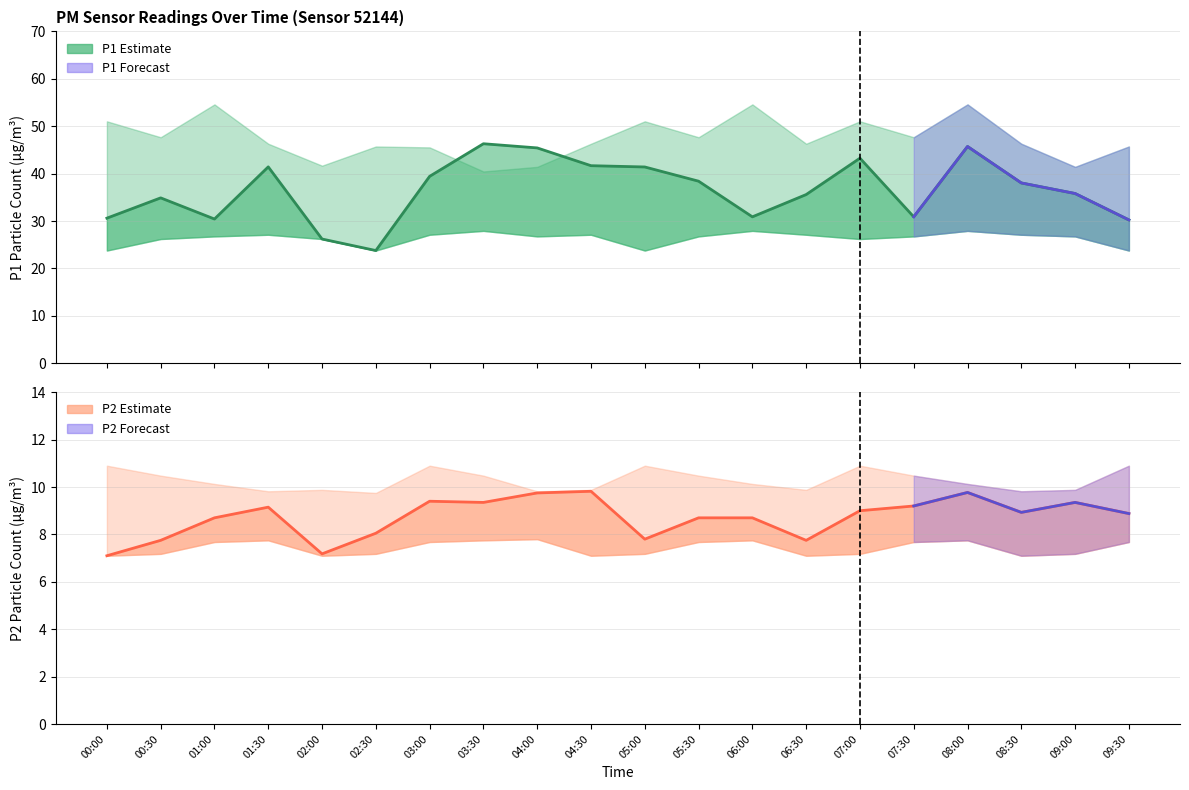

True or false: P2_lower and P1_upper intersect in this chart.

False